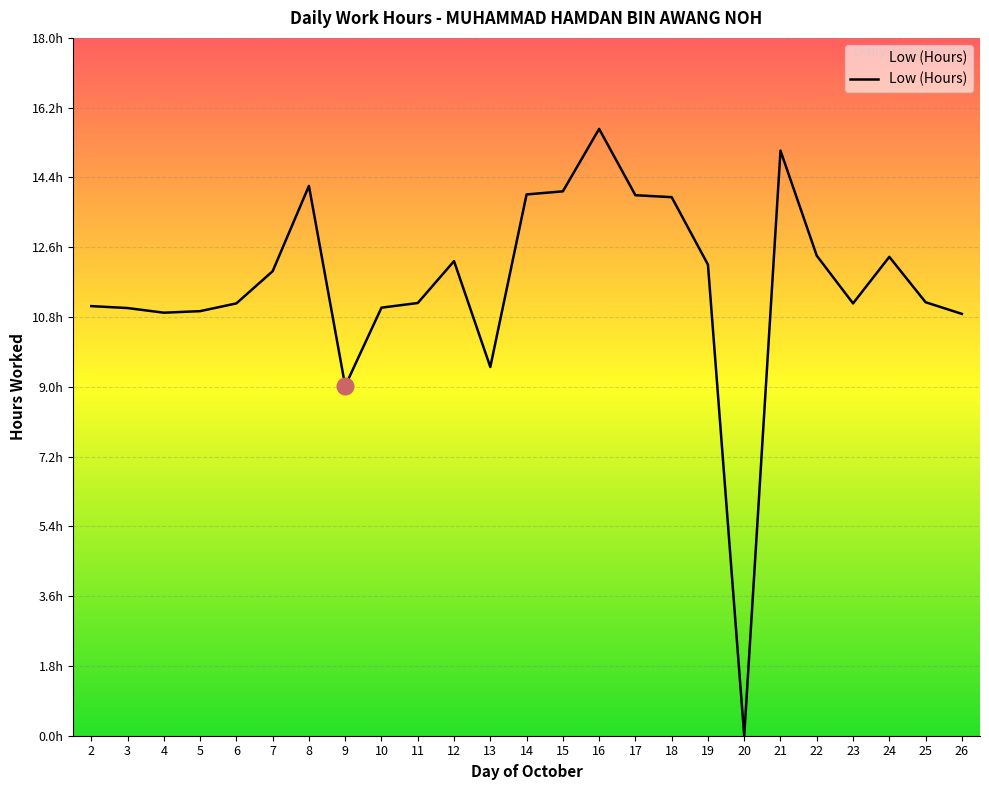

What is the change in value from 4 to 21?

+4.2